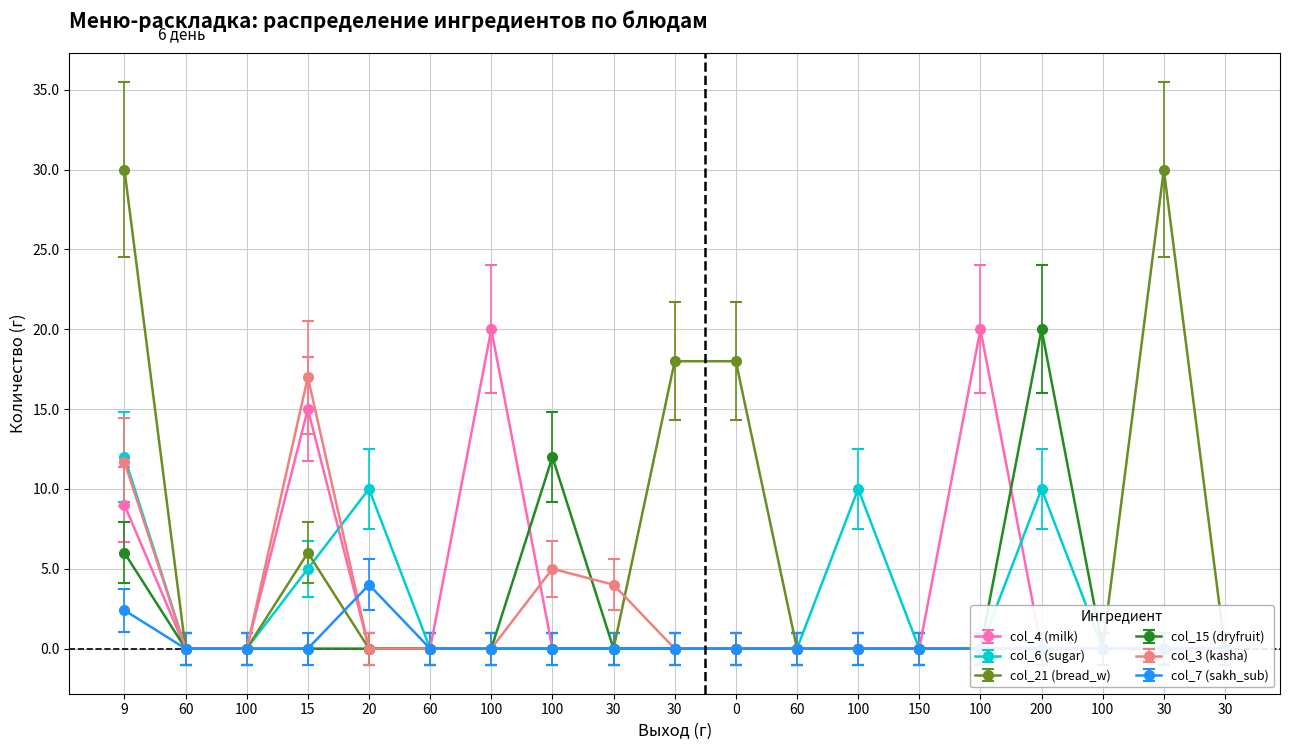

What is the difference between the highest and lowest values at 20?

11.0